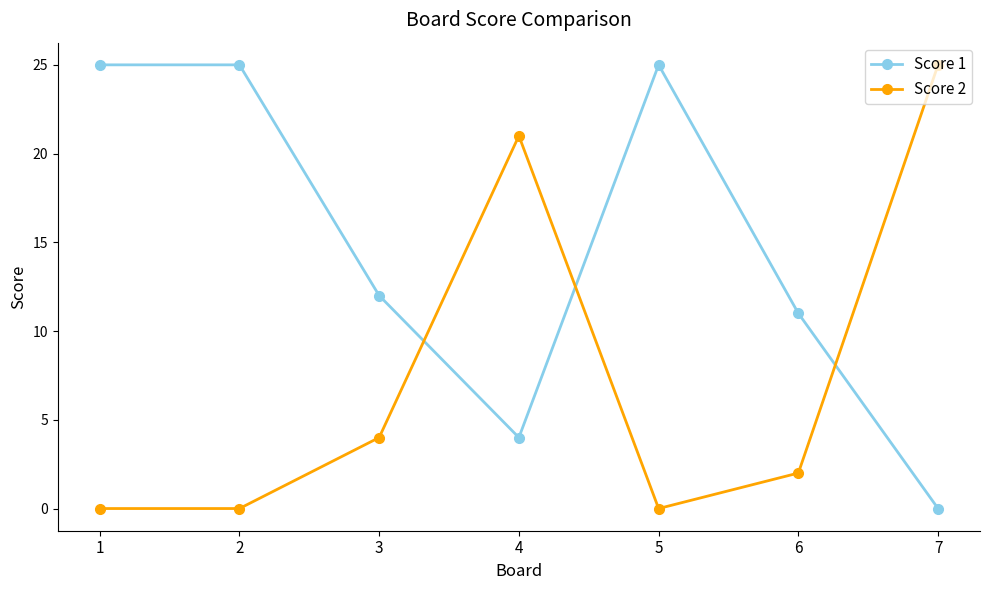

What is the total value across all series at 3?

16